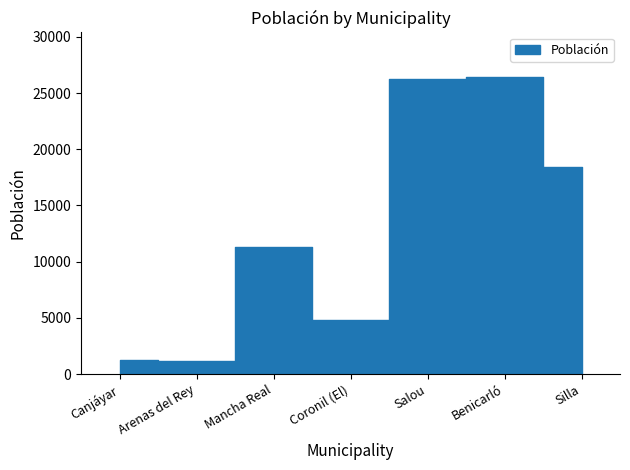

Is this an area chart (filled region under the line)?

No